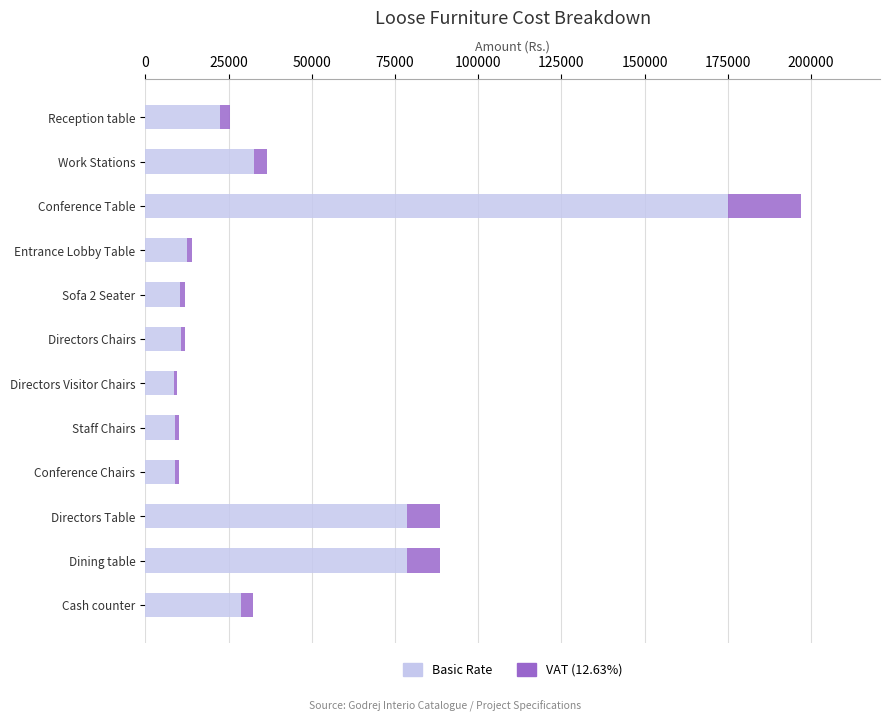

At which category is the sum across all series the highest?

Conference Table